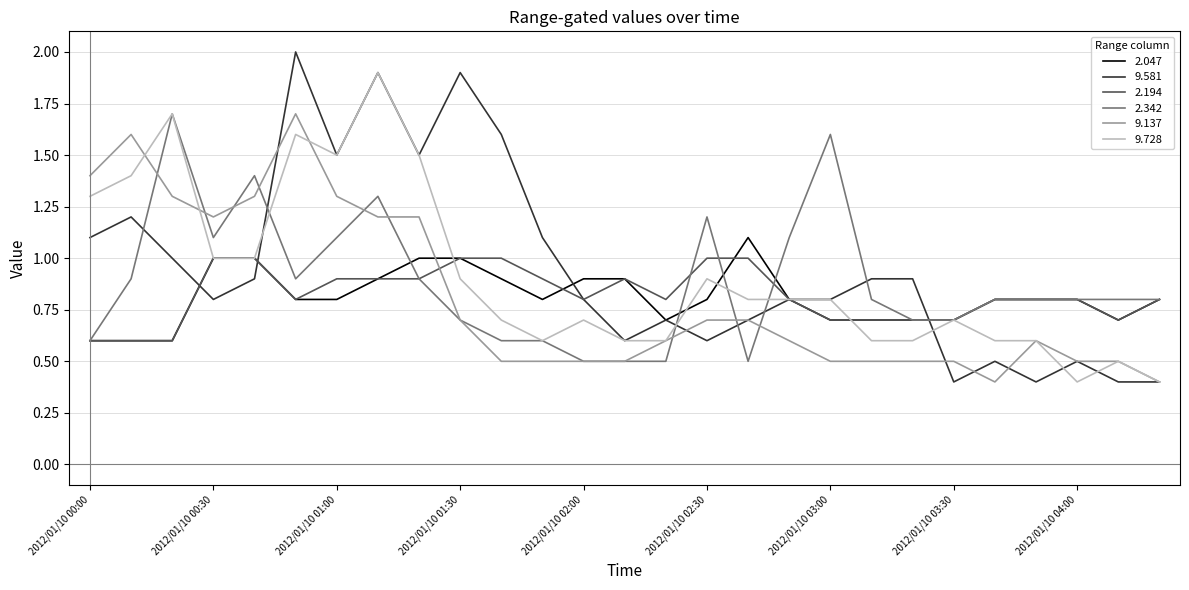

How many lines are shown in the chart?

6